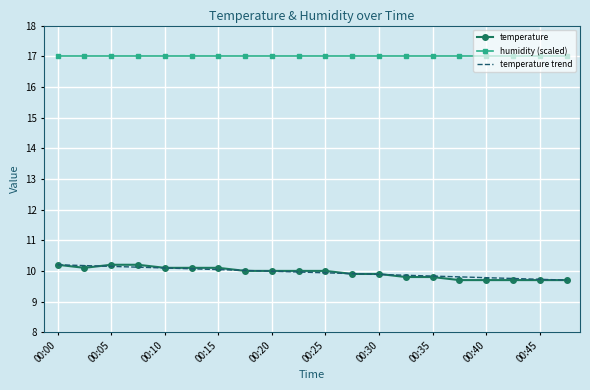

What is the maximum value for temperature trend?

10.2